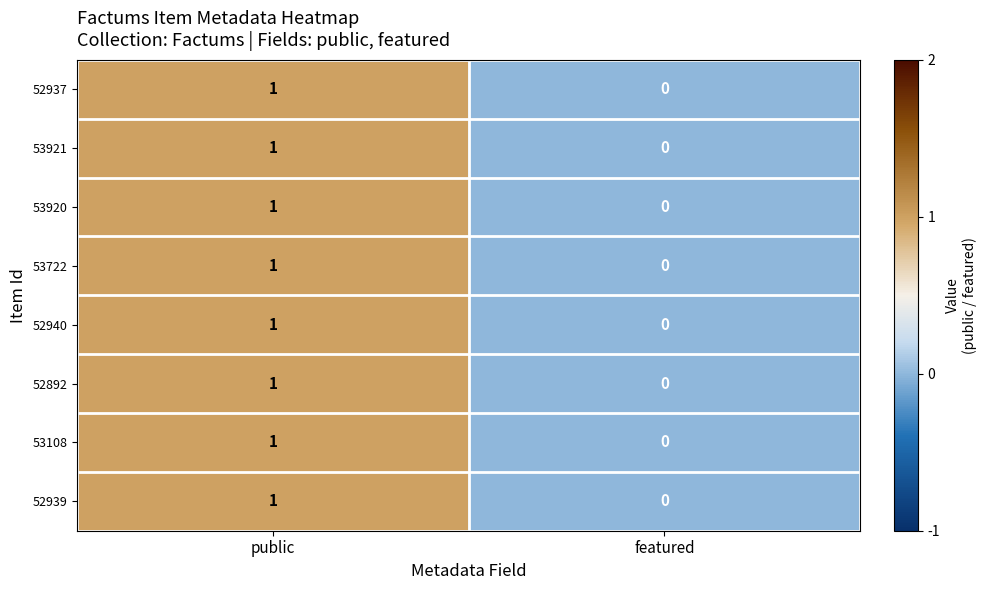

At which label is 53722 closest to 0?

featured